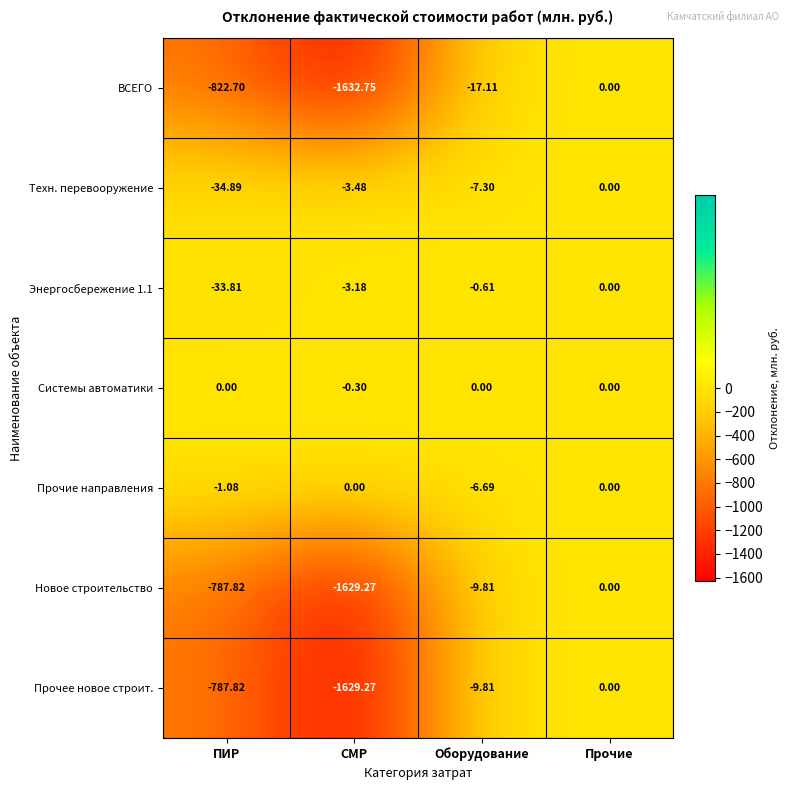

Where does the Прочее новое строит. series first go above -9?

Прочие